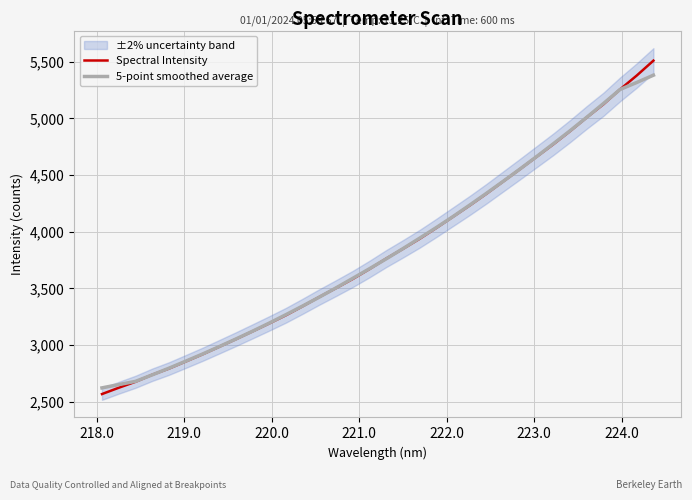

What is the average value of the Spectral Intensity series?

3828.5